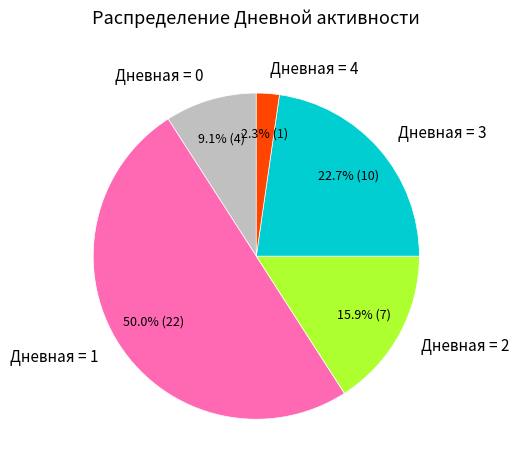

How many segments does this pie chart have?

5